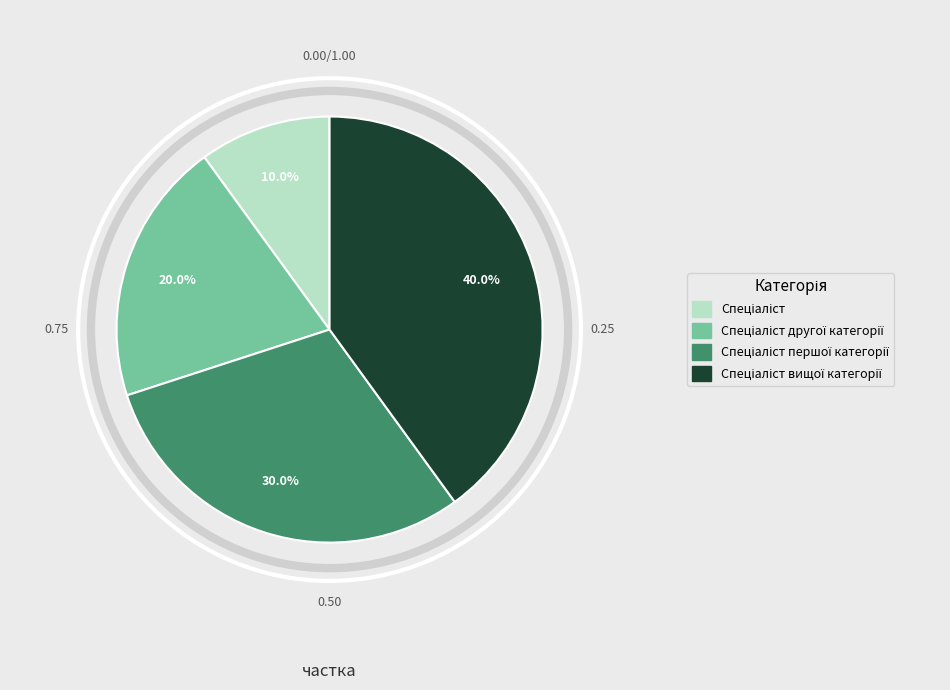

To the nearest percent, what is the difference between the largest and smallest slice percentages?

30%